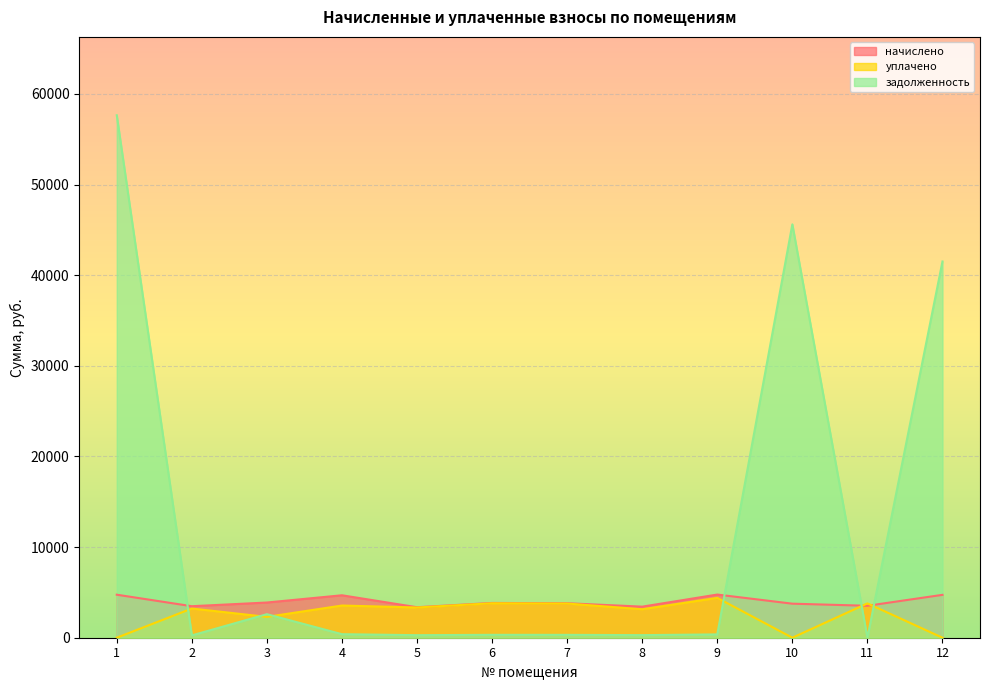

What is the sum of all задолженность values?

149590.8